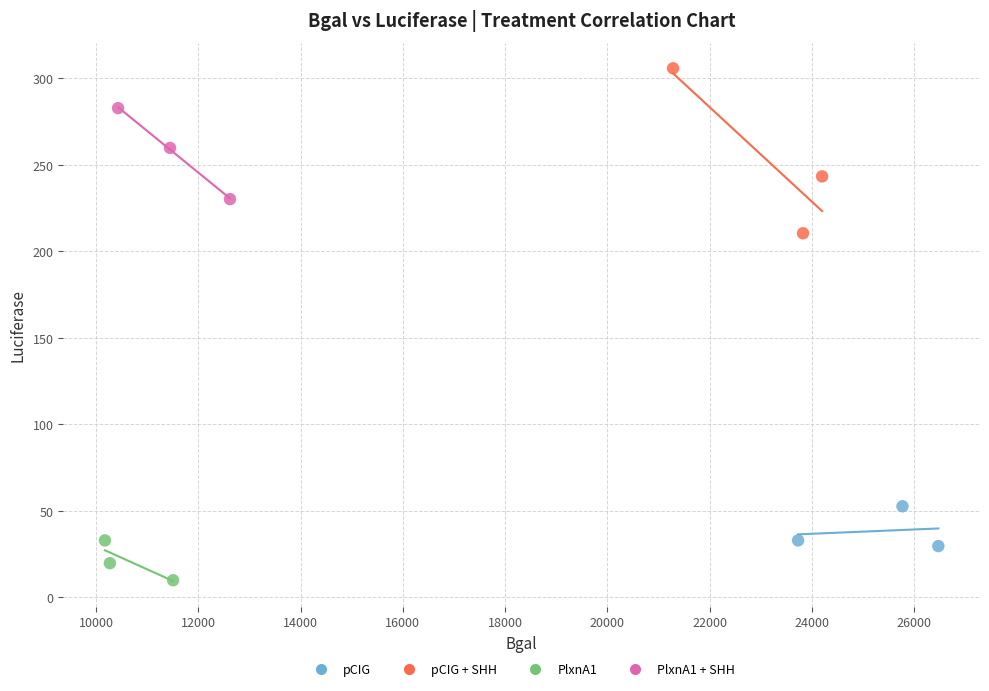

Which series reaches the minimum Y coordinate?

PlxnA1